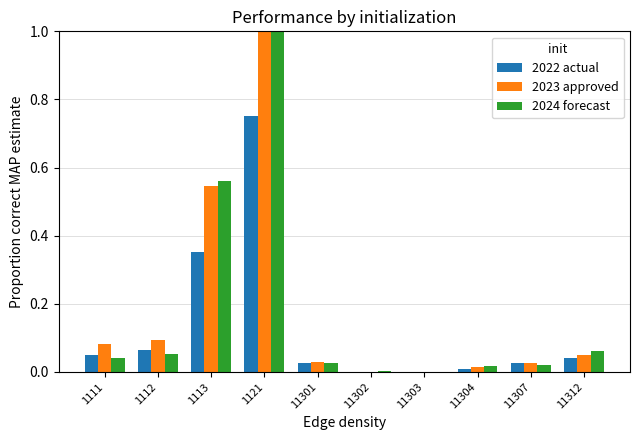

At which category is the sum across all series the highest?

1121